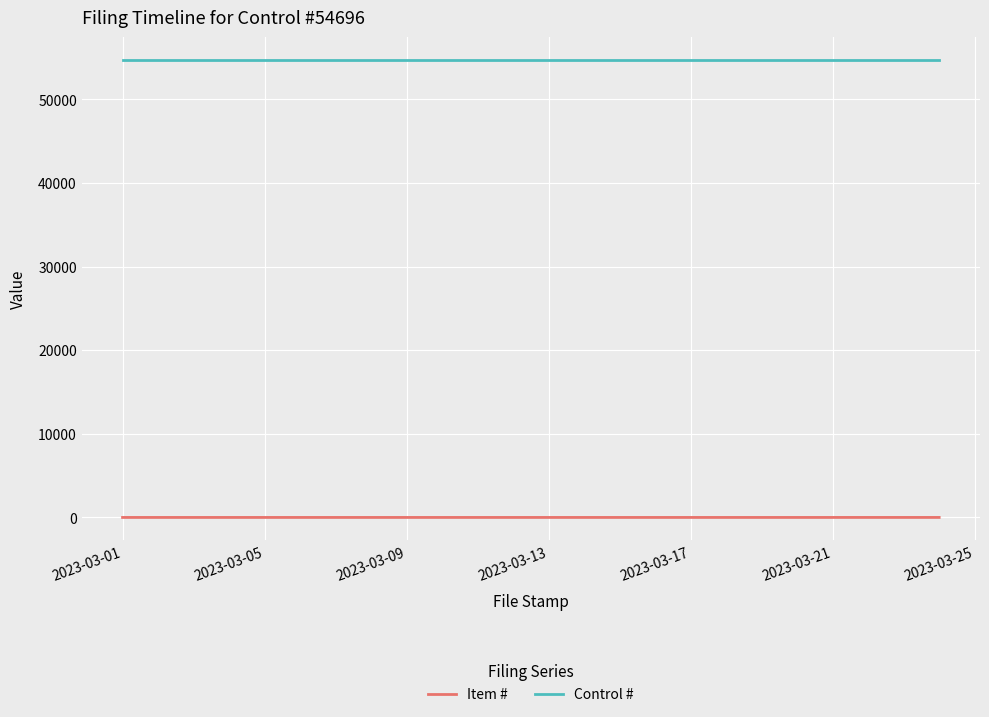

What is the sum of all Item # values?

6